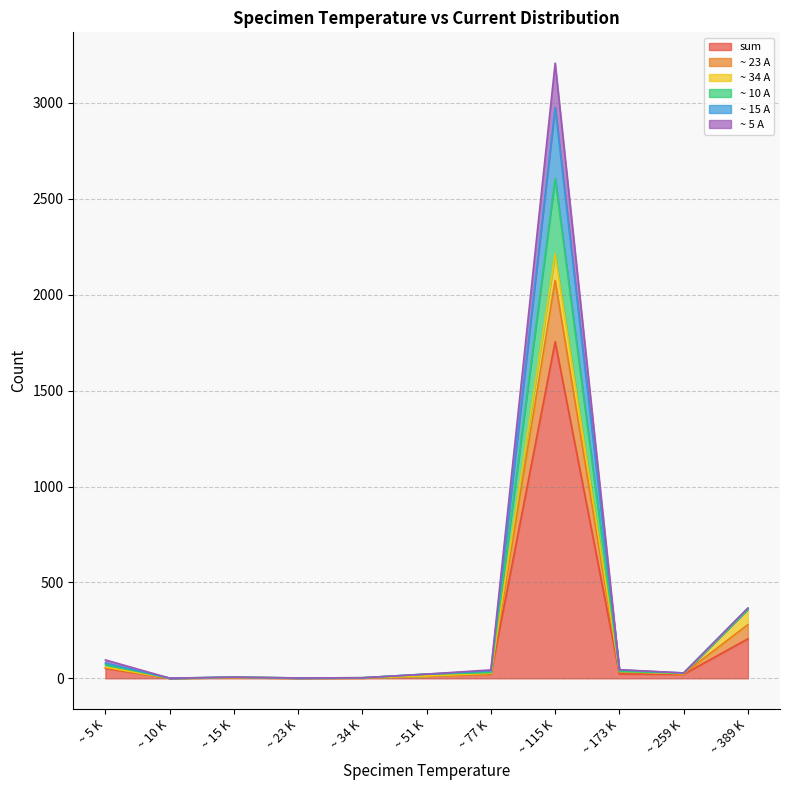

Is the value of ~ 10 A at ~ 389 K greater than the value of ~ 23 A at ~ 51 K?

Yes